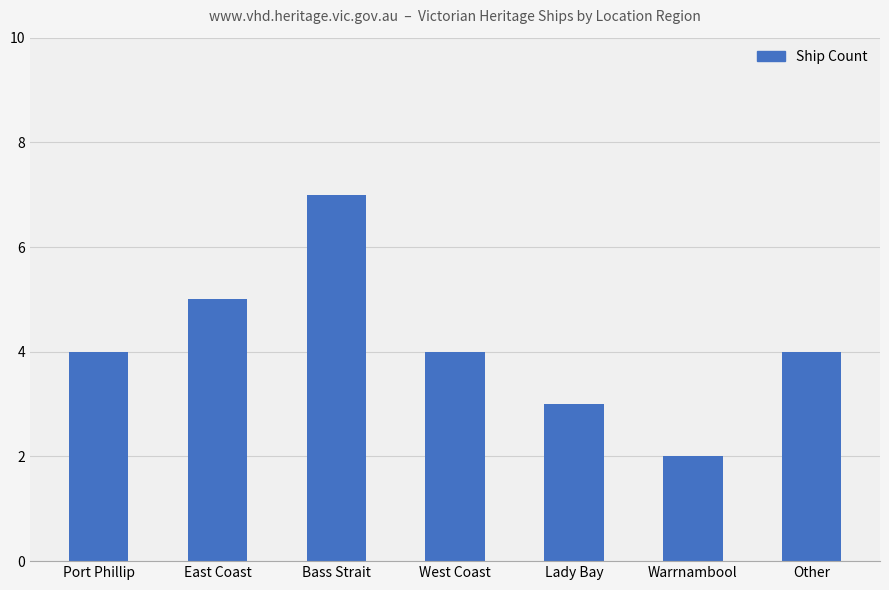

What is the maximum value shown in the chart?

7